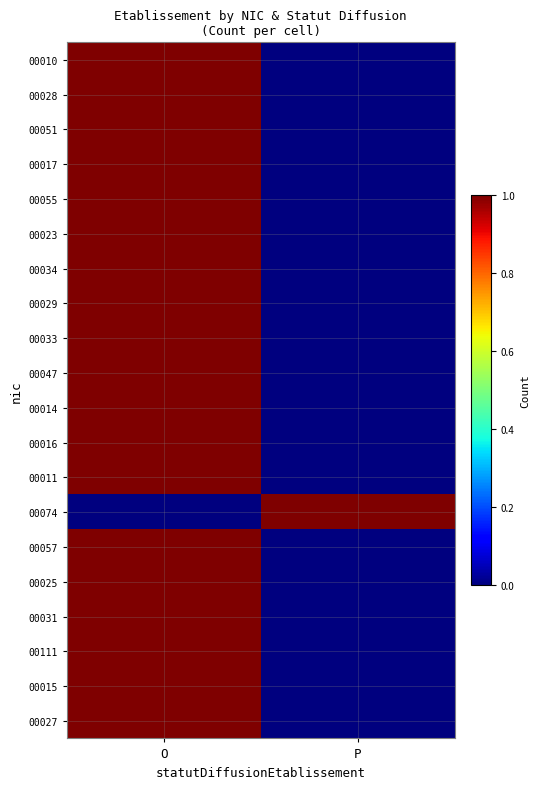

Reading right to left, transcribe all the data shown in this chart.

00010: P=0	O=1
00028: P=0	O=1
00051: P=0	O=1
00017: P=0	O=1
00055: P=0	O=1
00023: P=0	O=1
00034: P=0	O=1
00029: P=0	O=1
00033: P=0	O=1
00047: P=0	O=1
00014: P=0	O=1
00016: P=0	O=1
00011: P=0	O=1
00074: P=1	O=0
00057: P=0	O=1
00025: P=0	O=1
00031: P=0	O=1
00111: P=0	O=1
00015: P=0	O=1
00027: P=0	O=1